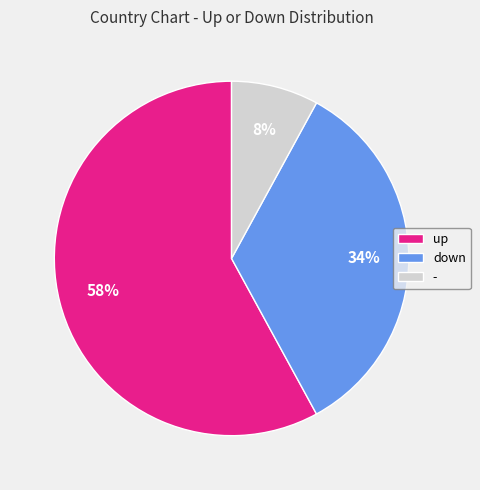

To the nearest percent, what is the combined percentage of - and up?

66%